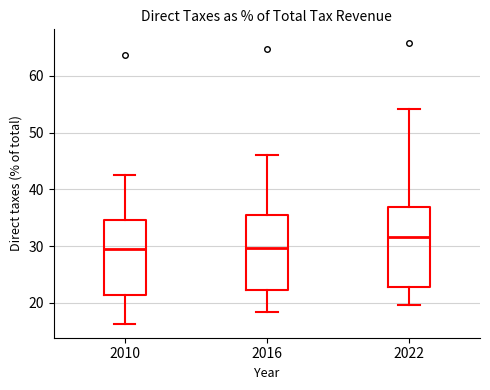

Where does the median line of the box at x = 2010 sit on the y-axis? The values are not printed on the chart, so give them approximately, as read against the axis.

30